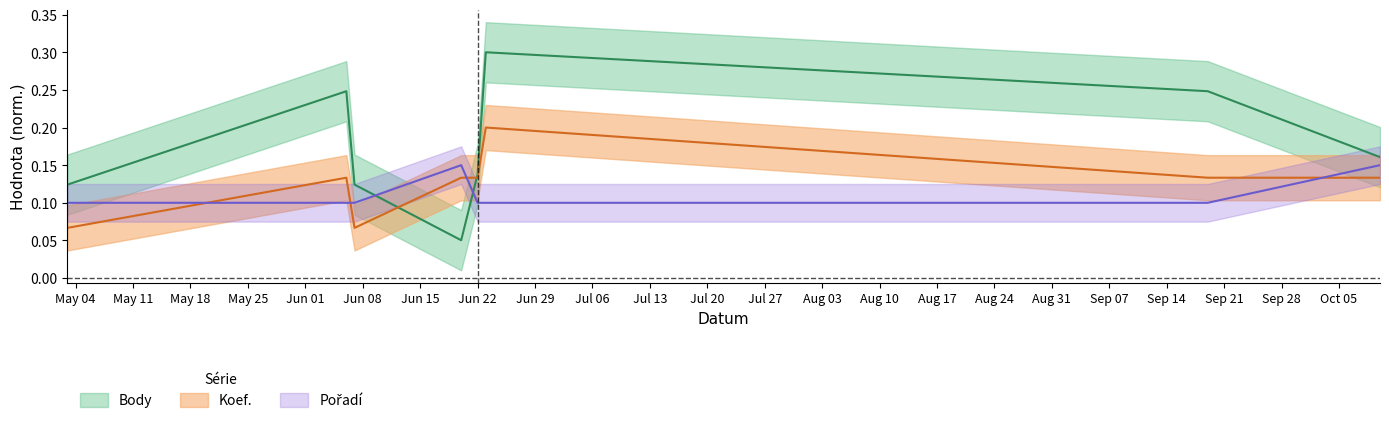

How many distinct data groups are displayed?

3